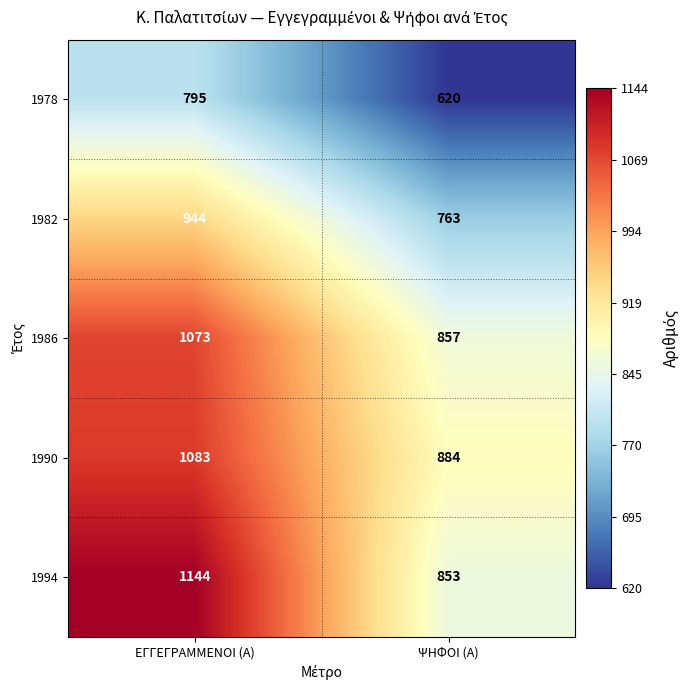

Which series changed the most between ΕΓΓΕΓΡΑΜΜΕΝΟΙ (Α) and ΨΗΦΟΙ (Α)?

1994